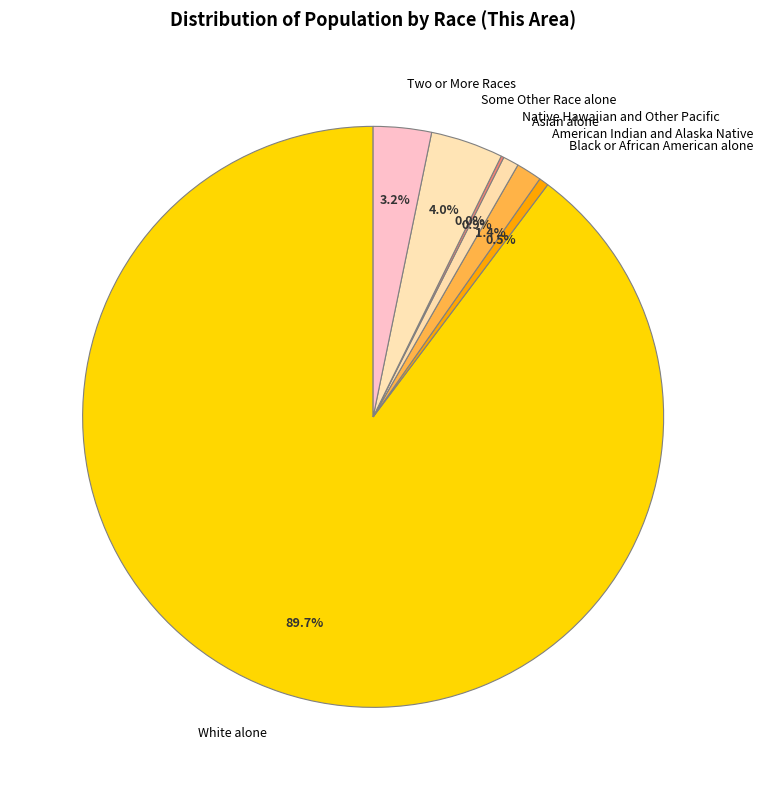

Is the sum of Asian alone and White alone greater than half?

Yes